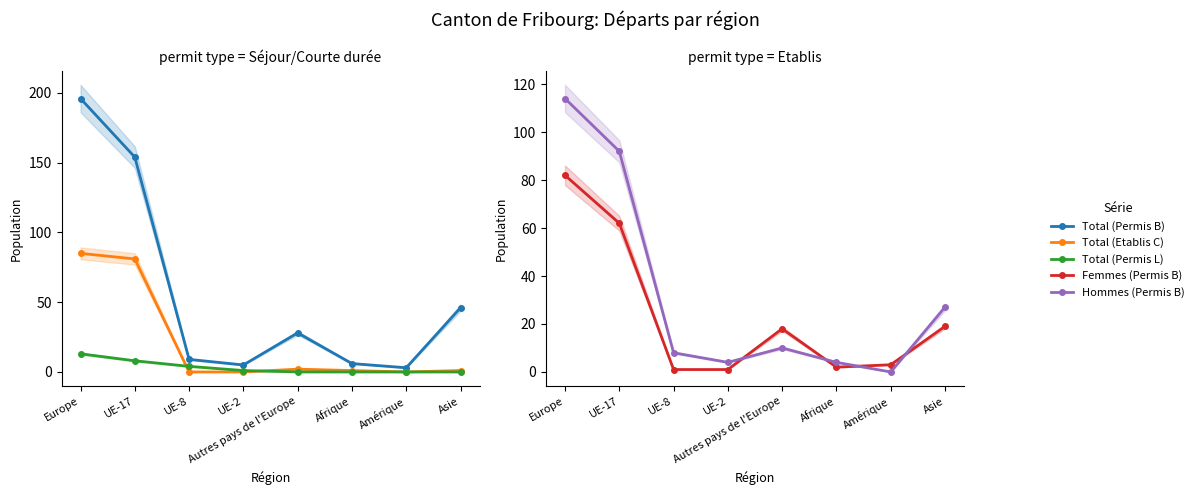

What is the total value across all series at Asie?

93